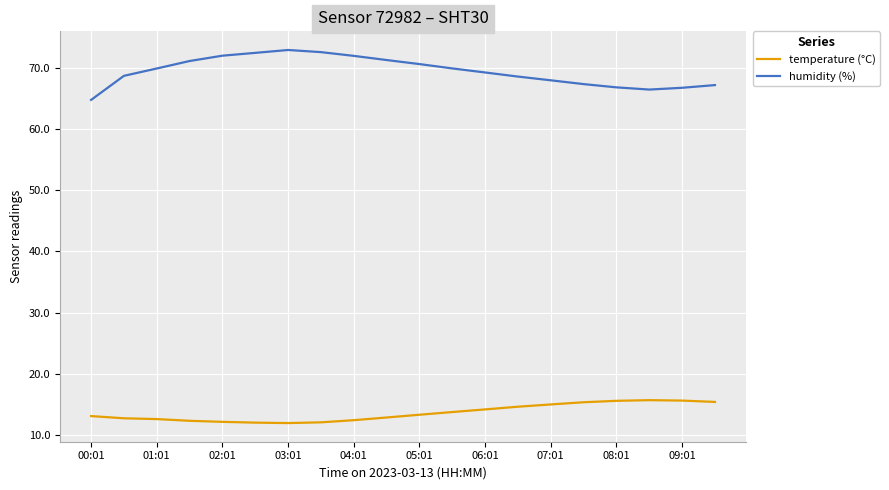

What is the highest value of the humidity (%) series?

72.9